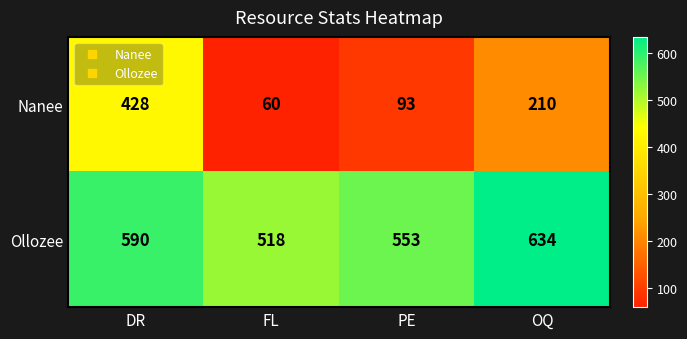

Which series has the largest total across all categories?

Ollozee